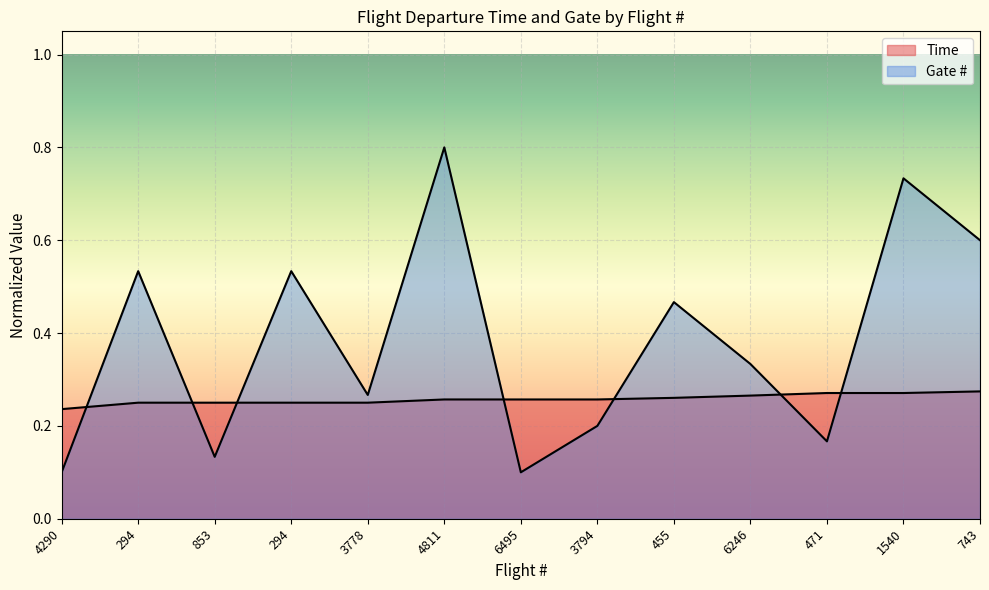

How many categories are shown in the chart?

13